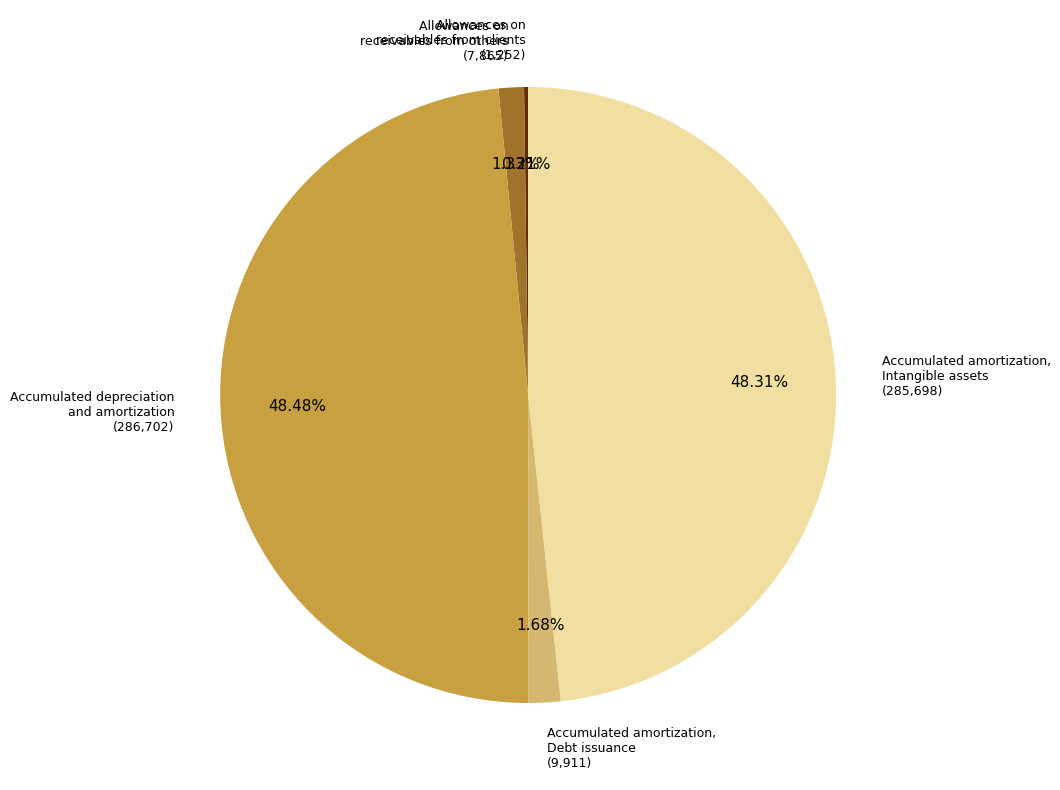

Is there any slice that represents more than half of the pie?

No